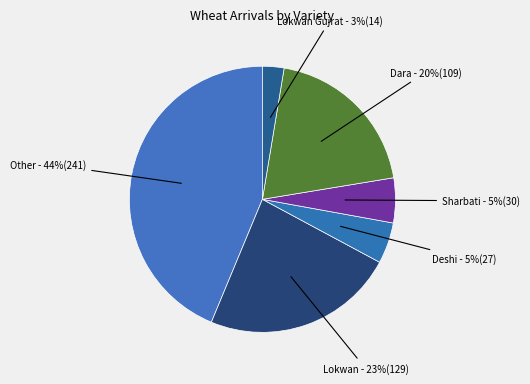

How many segments does this pie chart have?

6